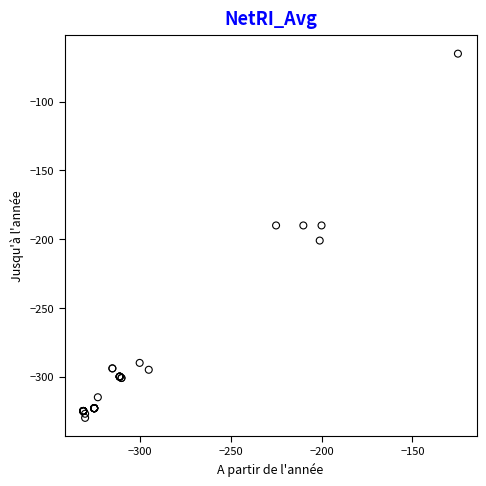

What Y value in the scatter plot is closest to -197?

-201